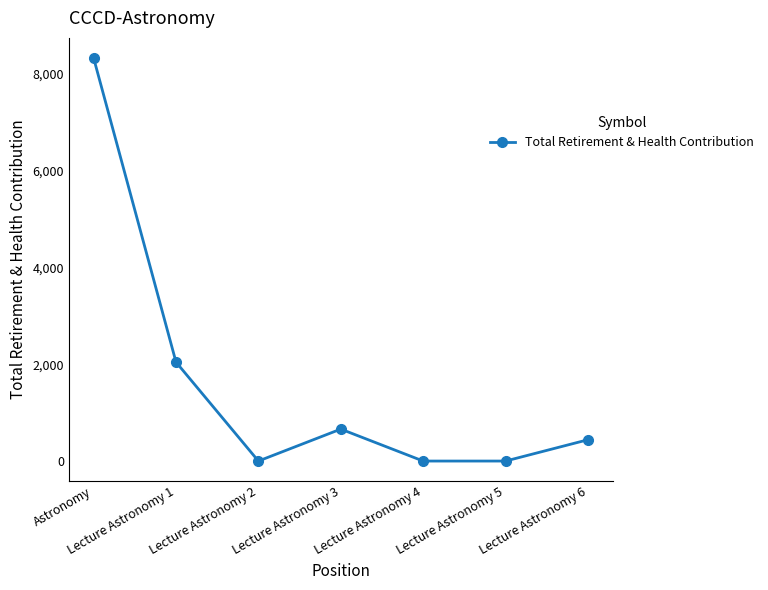

What is the label of the 1st point from the left?

Astronomy